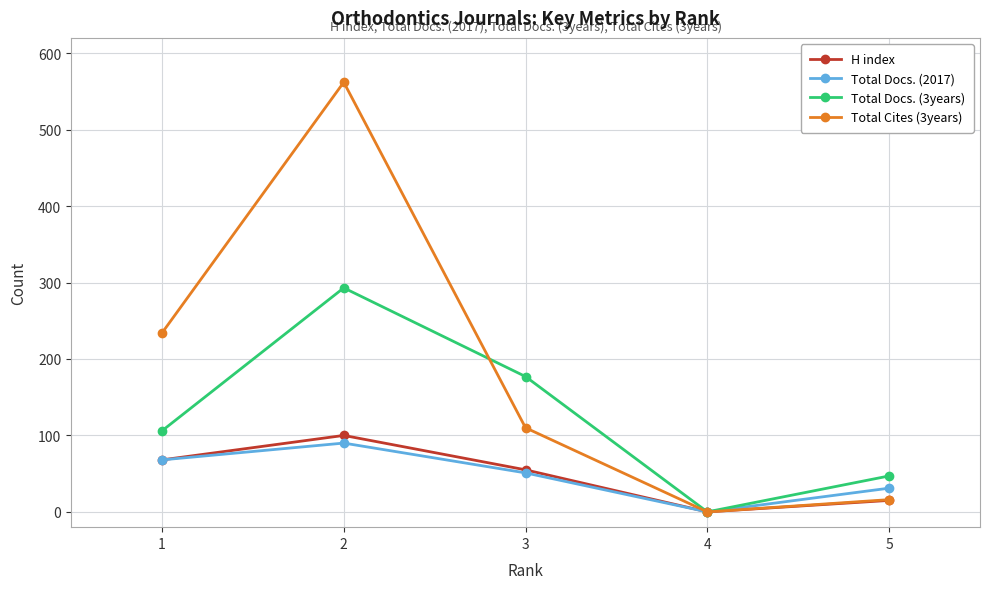

How many data points in Total Docs. (2017) are less than 51?

2